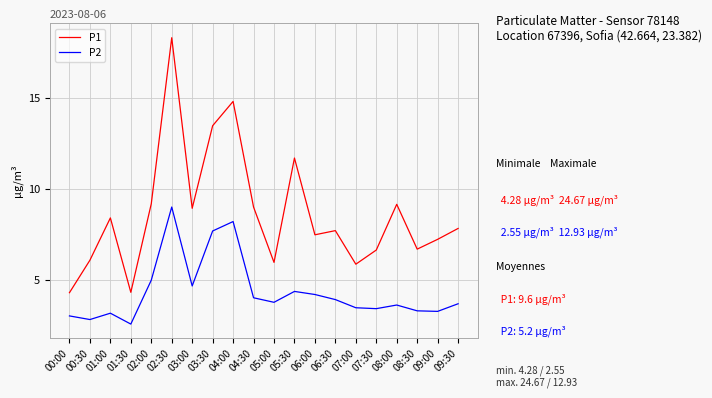

True or false: P1 and P2 intersect in this chart.

False